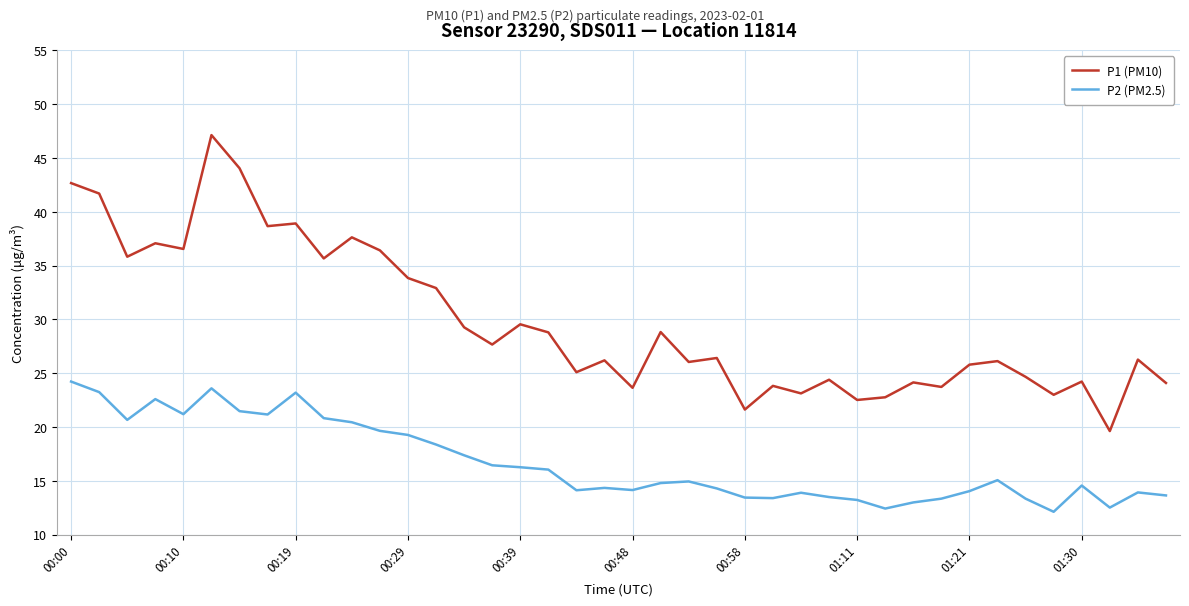

How many lines are shown in the chart?

2